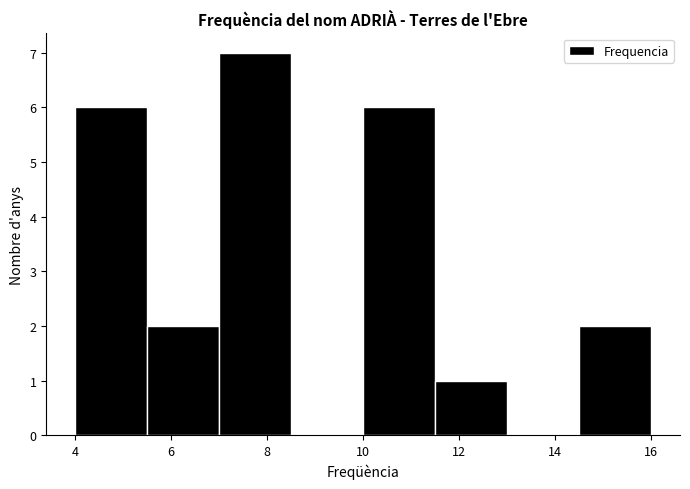

Over which range of the x-axis is the bar tallest?

7.0 to 8.5